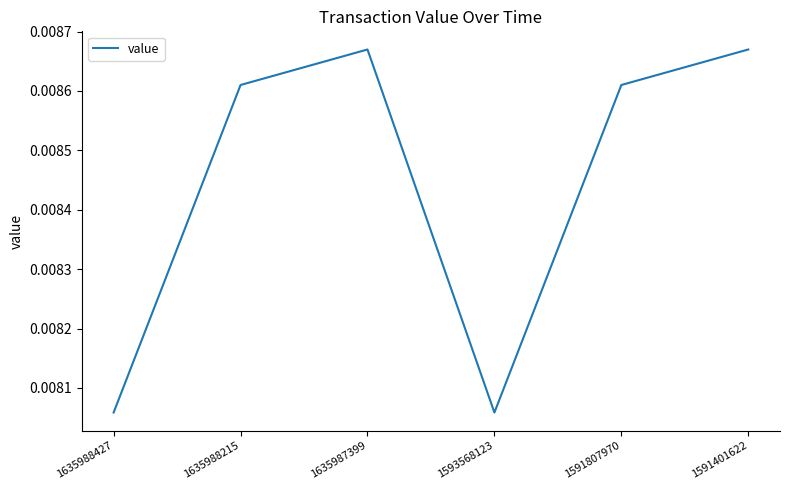

How many values are between 0 and 1?

6